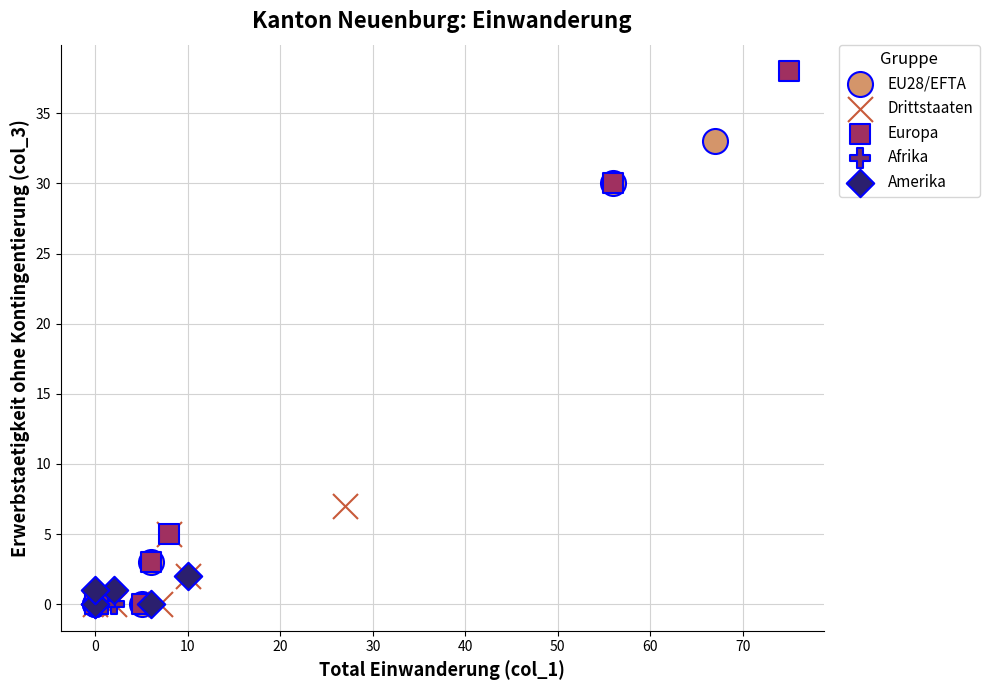

Which series reaches the maximum Y coordinate?

Europa